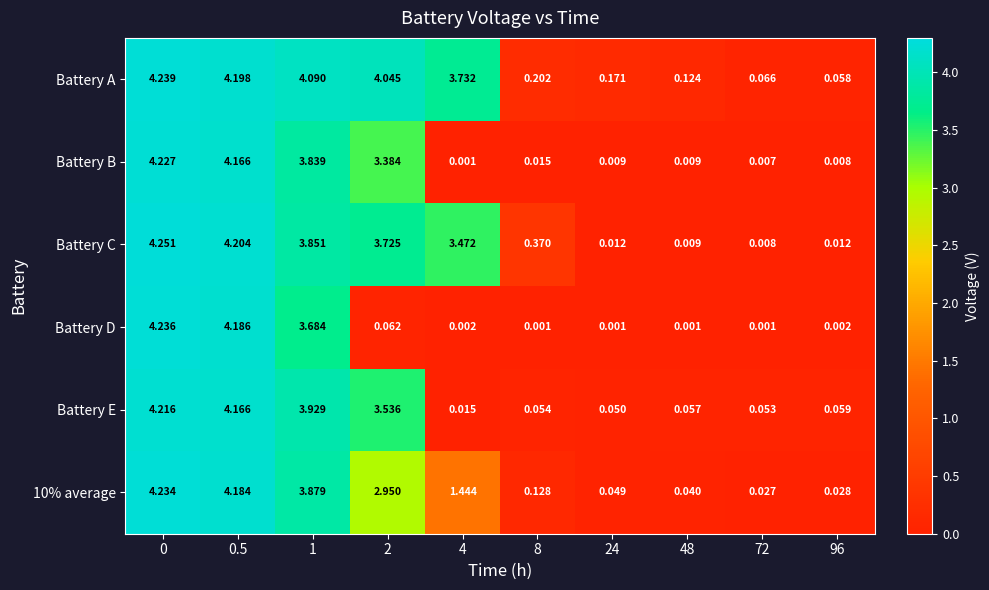

List the series in order of their peak value, highest first.

Battery C, Battery A, Battery D, 10% average, Battery B, Battery E